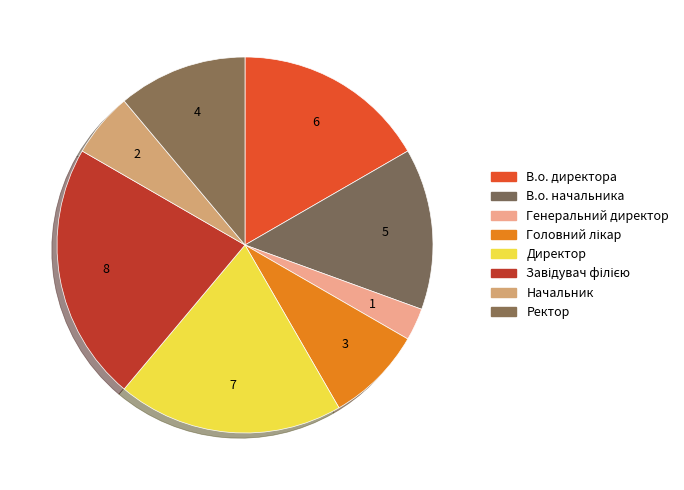

True or false: Генеральний директор accounts for 17% of the total.

False